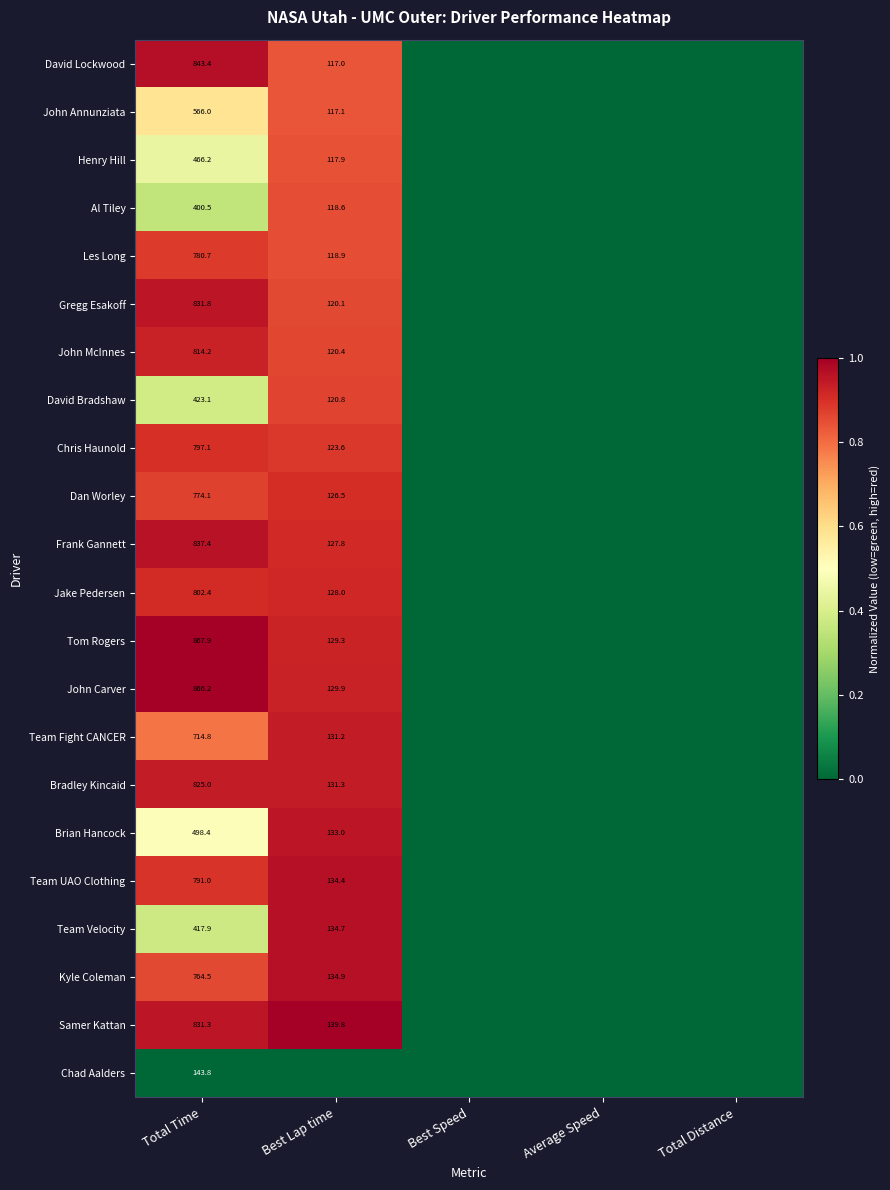

The Chris Haunold series shows 797.1 at Total Time. True or false?

True